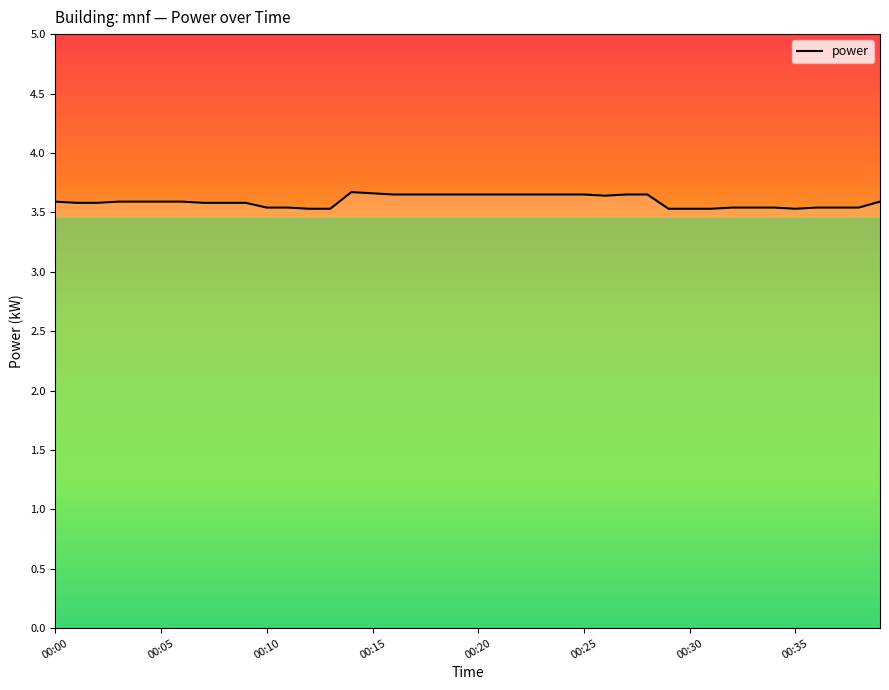

What is the minimum value shown in the chart?

3.5